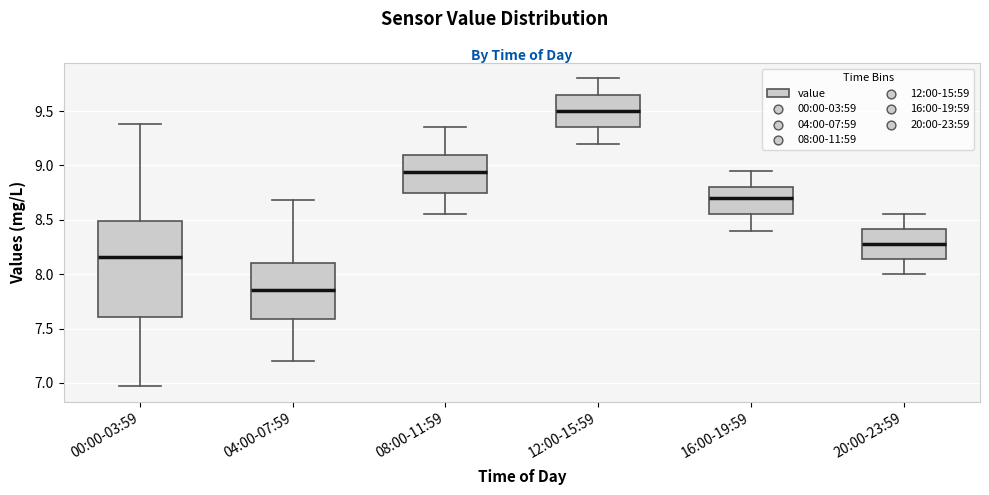

Which box's median line is the highest?

12:00-15:59